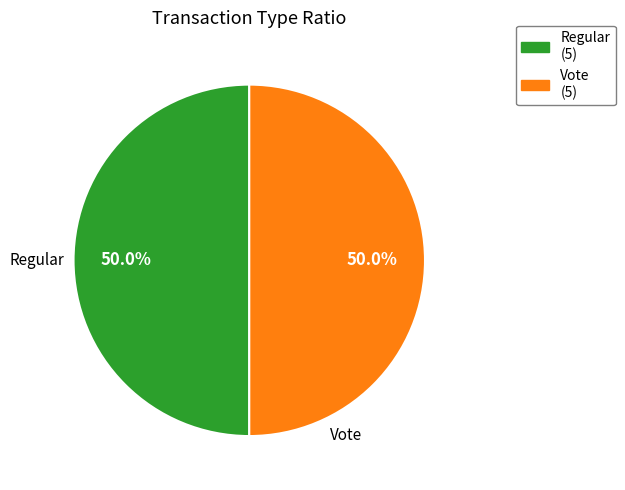

What is the ratio of the value at Regular to the value at Vote?

1.0